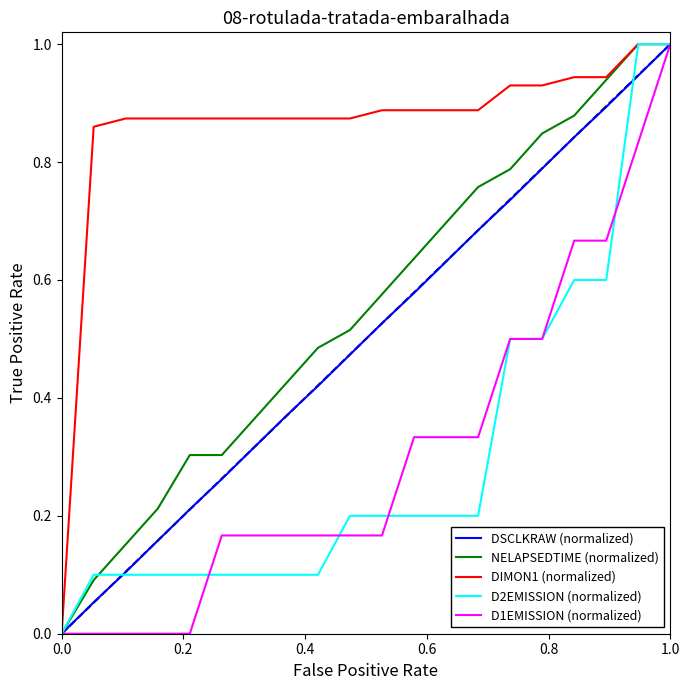

Which series has the largest total across all categories?

DIMON1 (normalized)